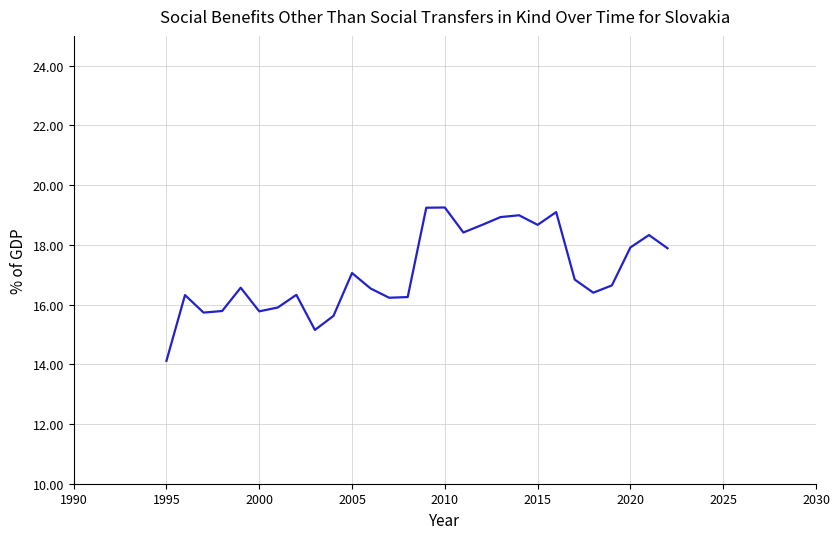

What is the minimum value shown in the chart?

14.1